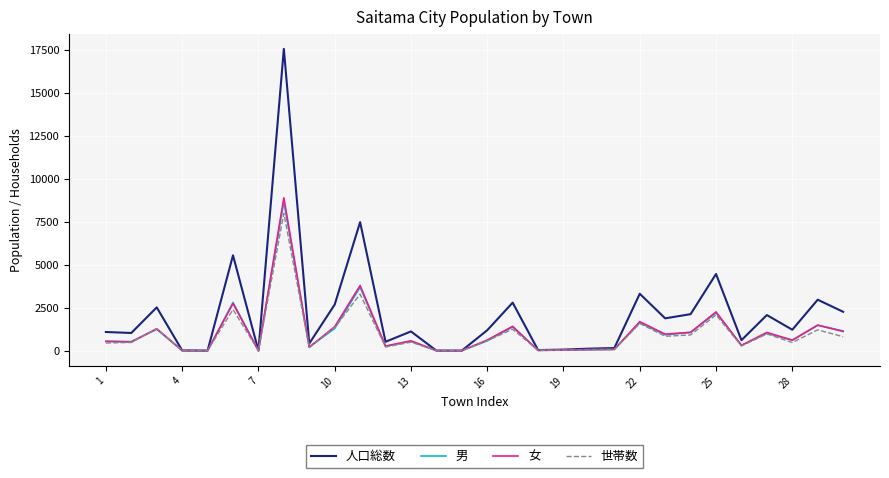

What is the greatest value displayed?

17550